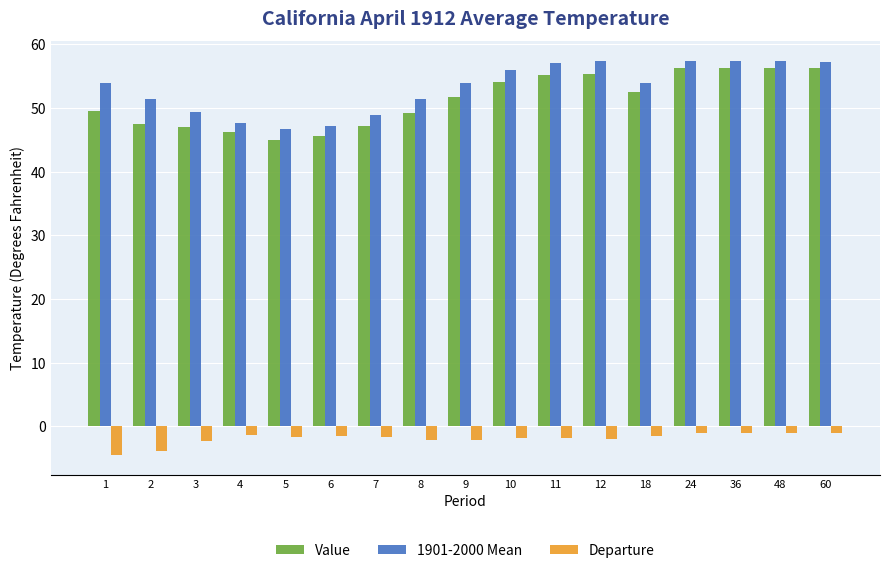

What is the spread (max minus min) of values at 5?

48.4